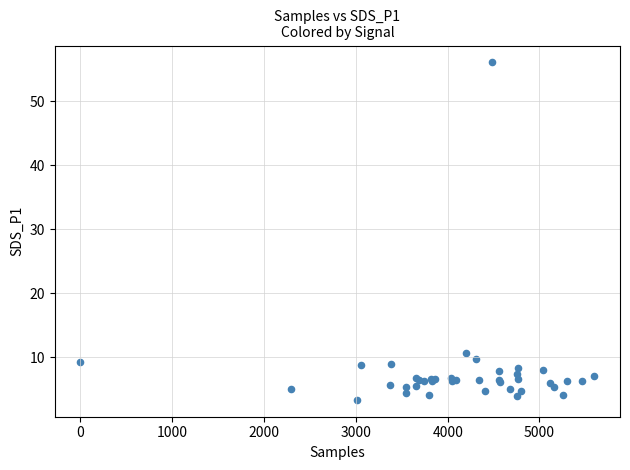

What Y value in the scatter plot is closest to 29?

10.7